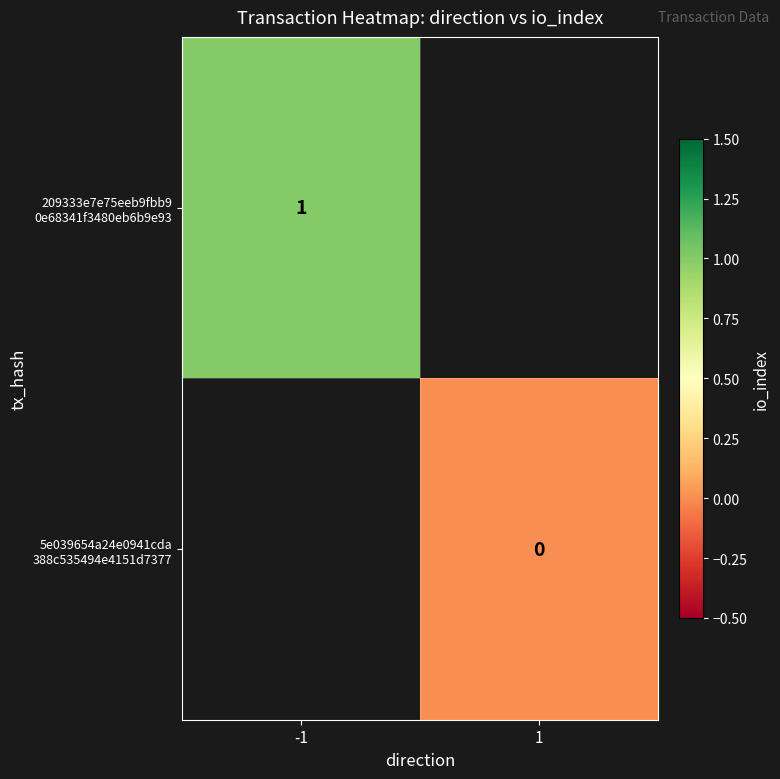

At how many categories does at least one series exceed 0?

1